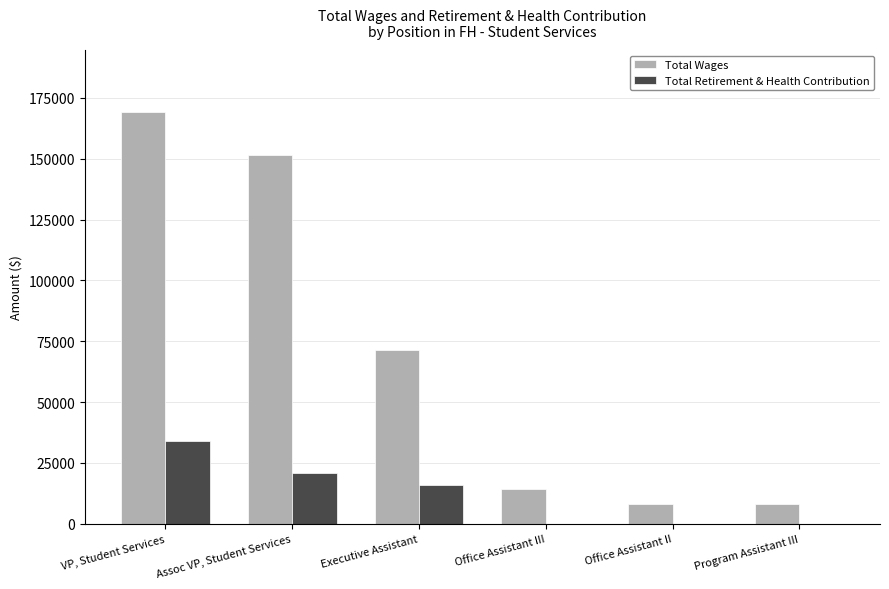

What is the sum of the Total Retirement & Health Contribution values at Program Assistant III and VP, Student Services?

34015